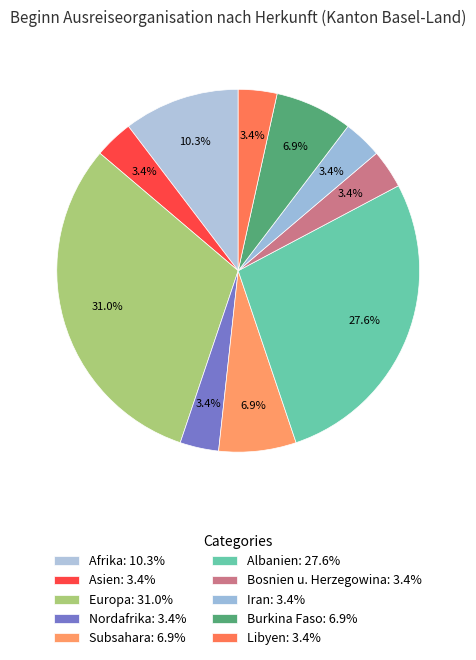

Count the number of slices in the pie.

10